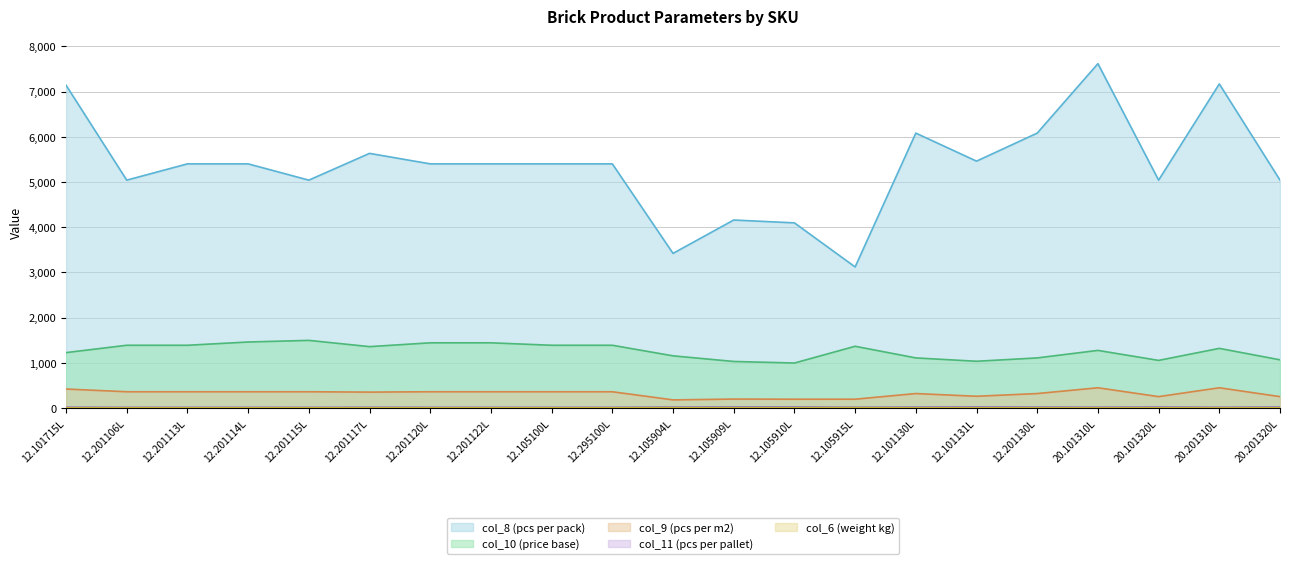

What is the difference between the maximum and minimum values in the col_9 (pcs per m2) series?

268.0